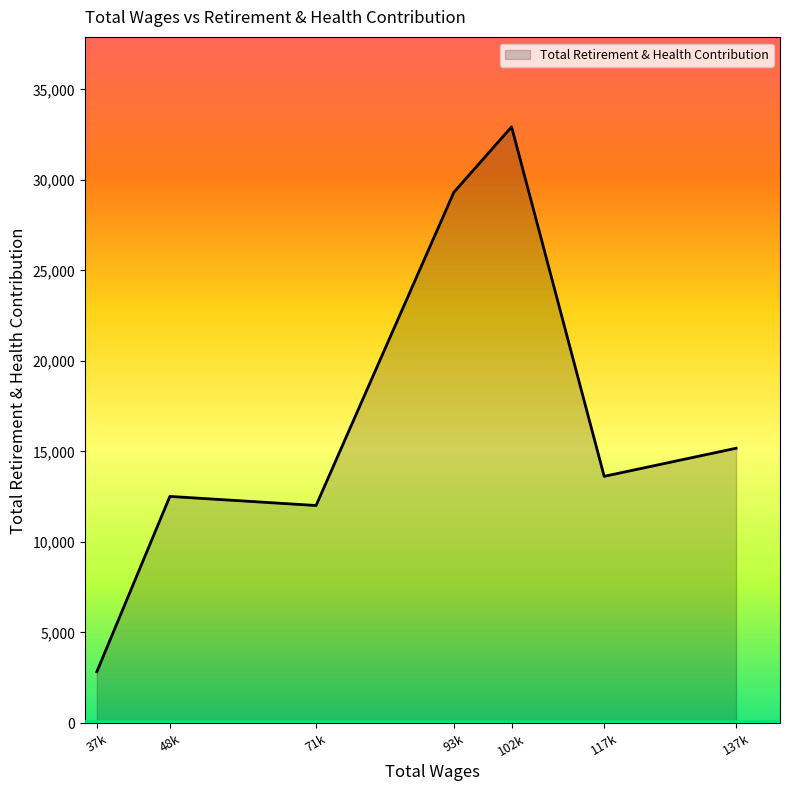

What is the average value?

16894